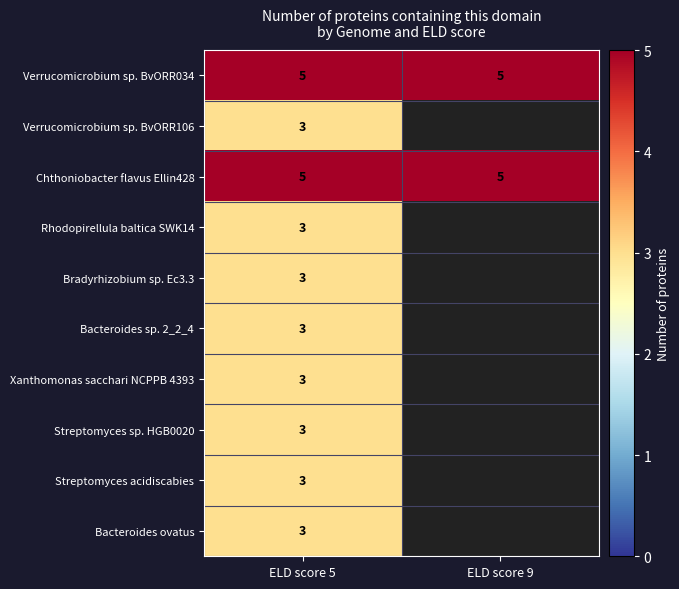

What is the total value across all series at ELD score 5?

34